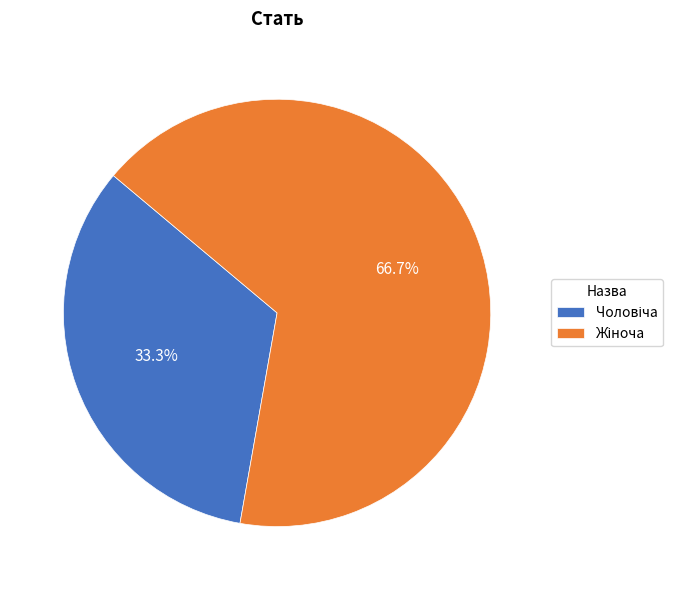

Is there a majority slice in this chart?

Yes